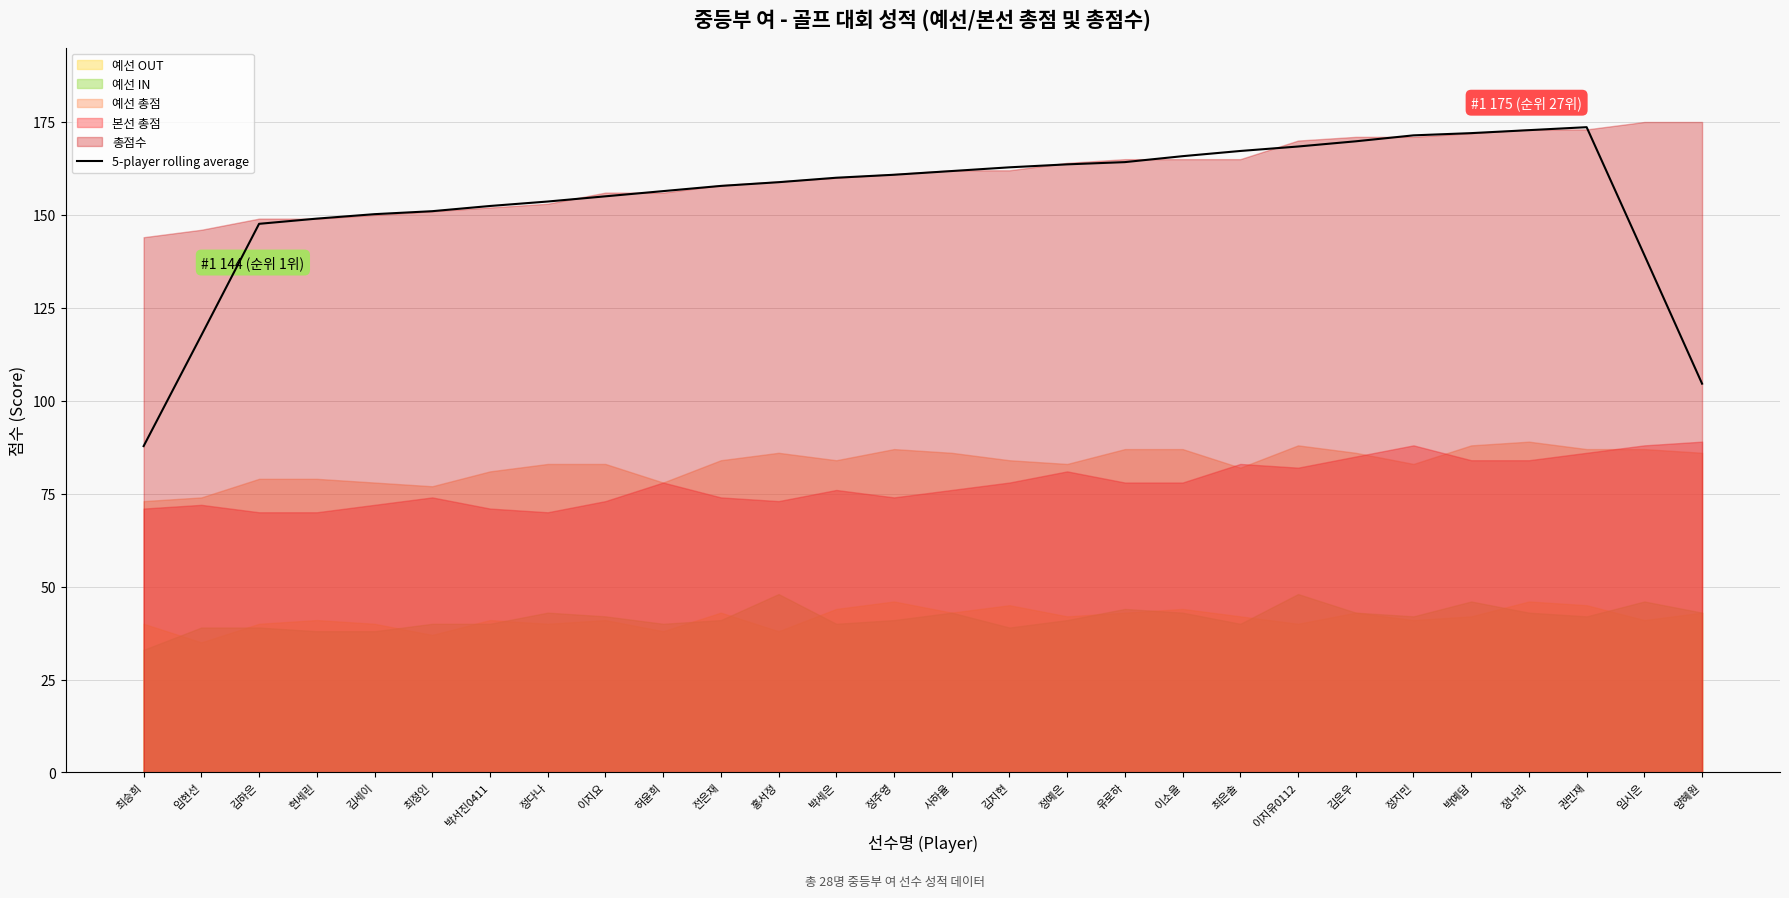

Where is the first local maximum?

권민재